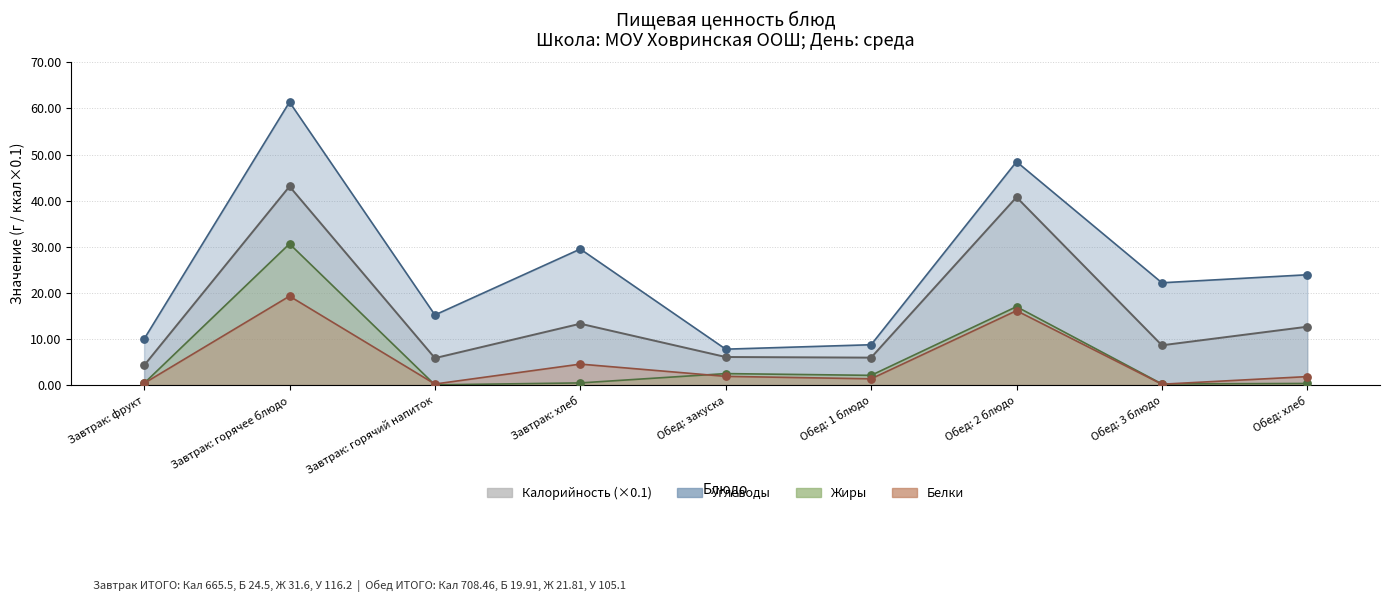

Which series has the largest total across all categories?

Углеводы